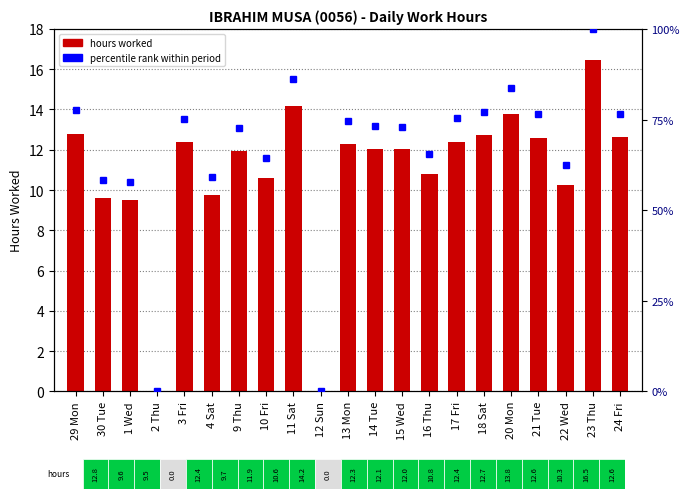

Are the bars grouped side by side (vs. stacked)?

No